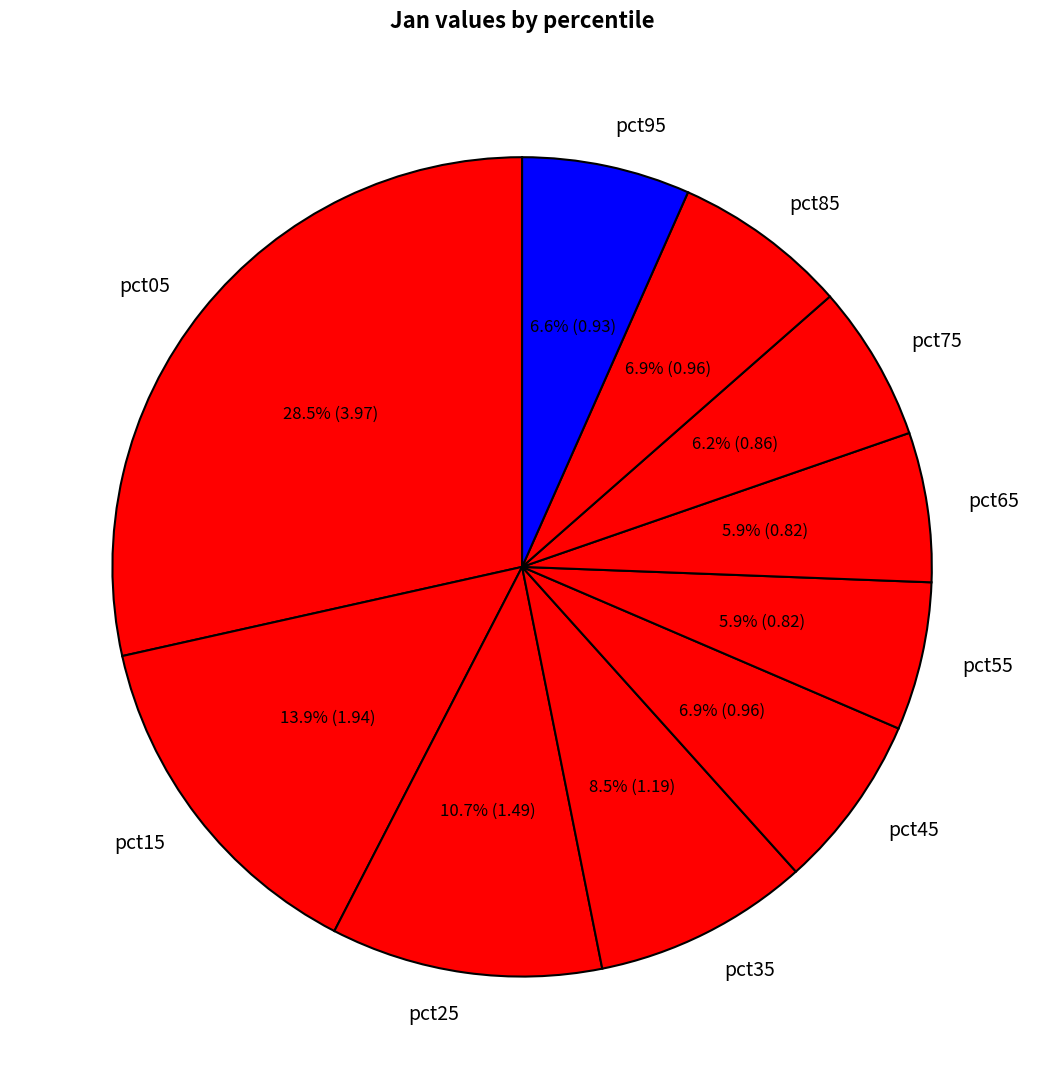

Between pct25 and pct45, which is larger?

pct25